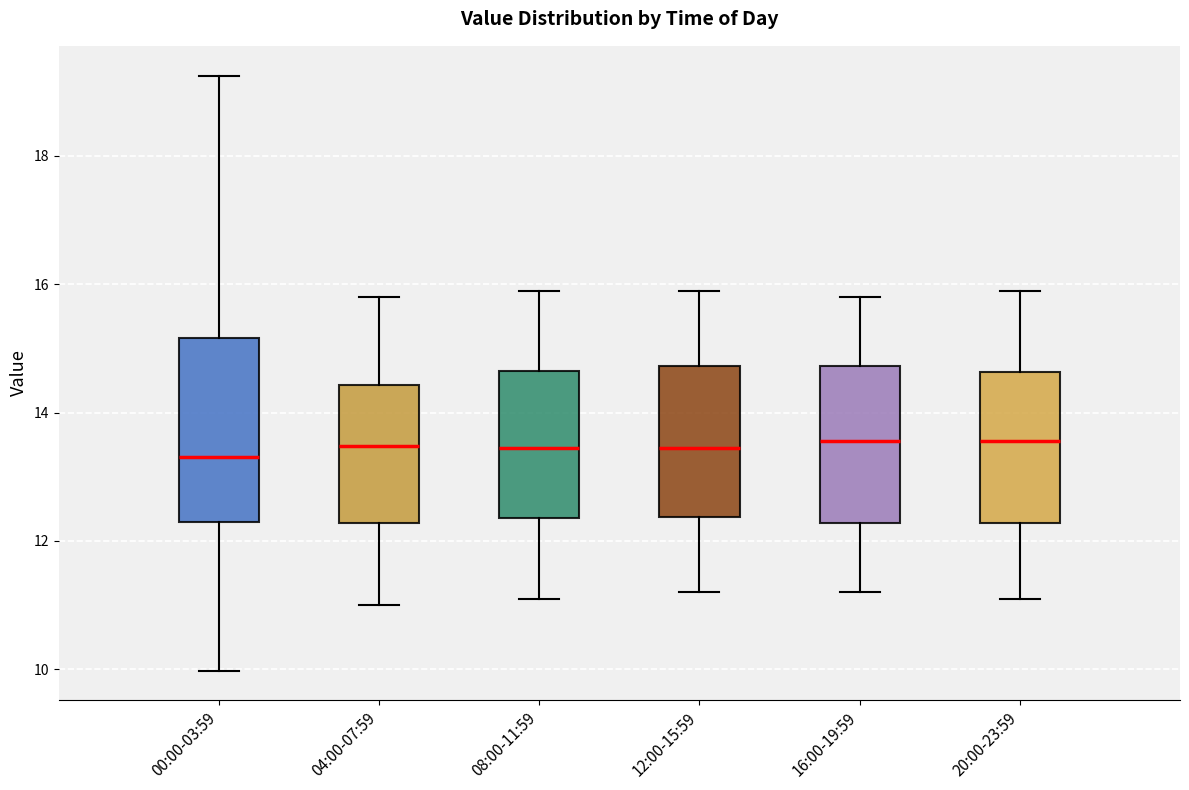

Where is the upper edge of the box for 20:00-23:59 on the y-axis? The values are not printed on the chart, so give them approximately, as read against the axis.

14.6